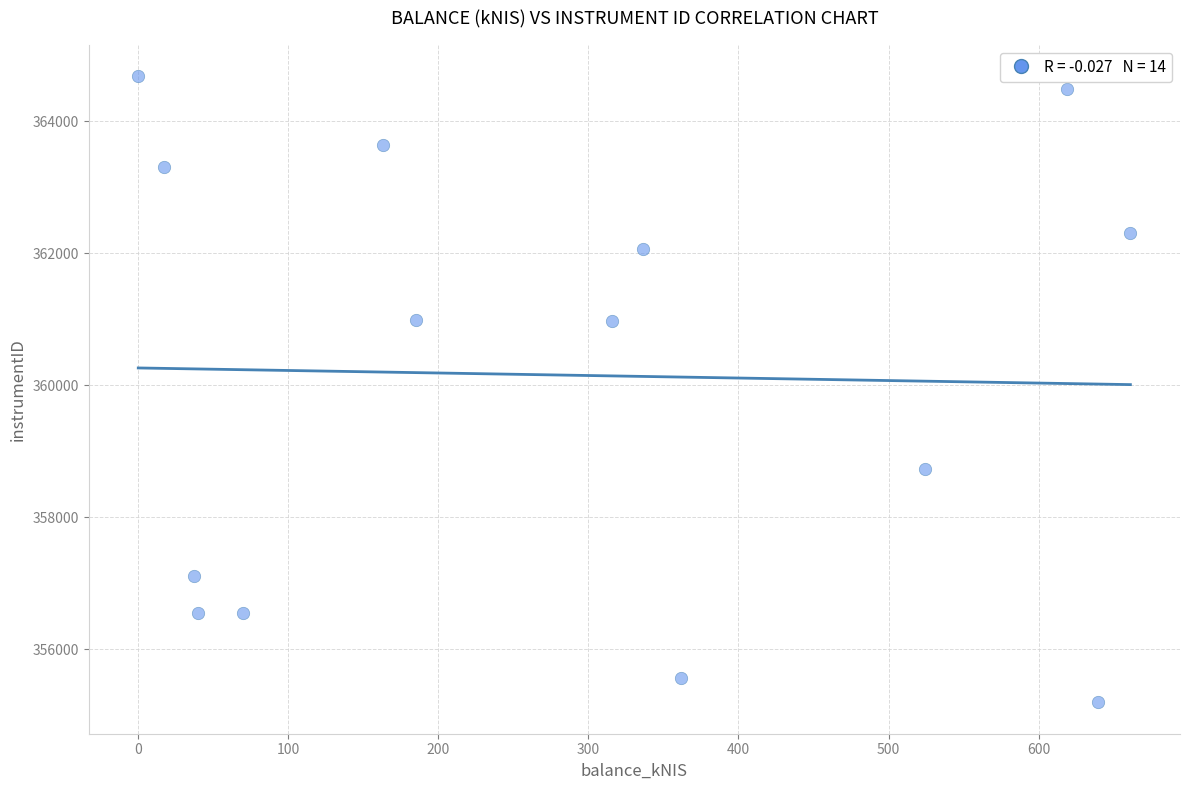

What is the range of Y values (max minus min)?

9493.3